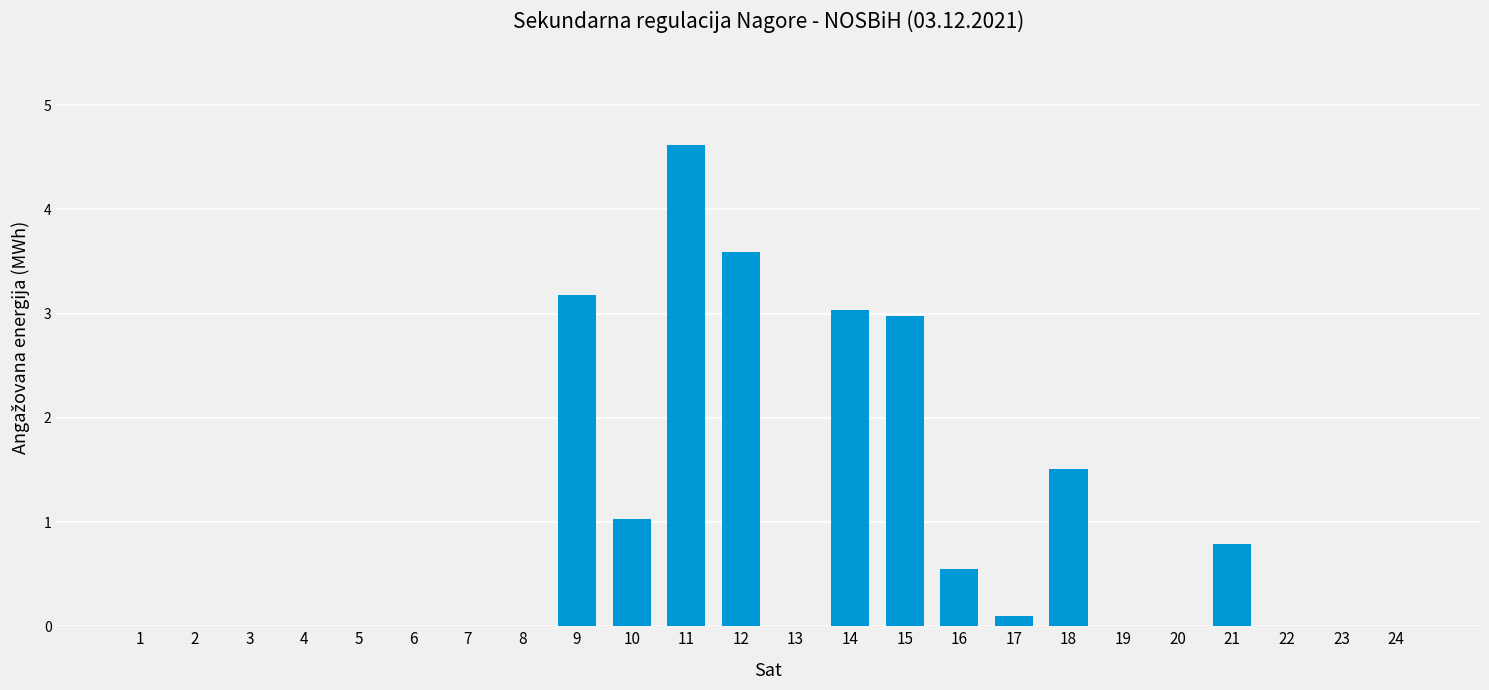

Which category has the highest value across all series?

11